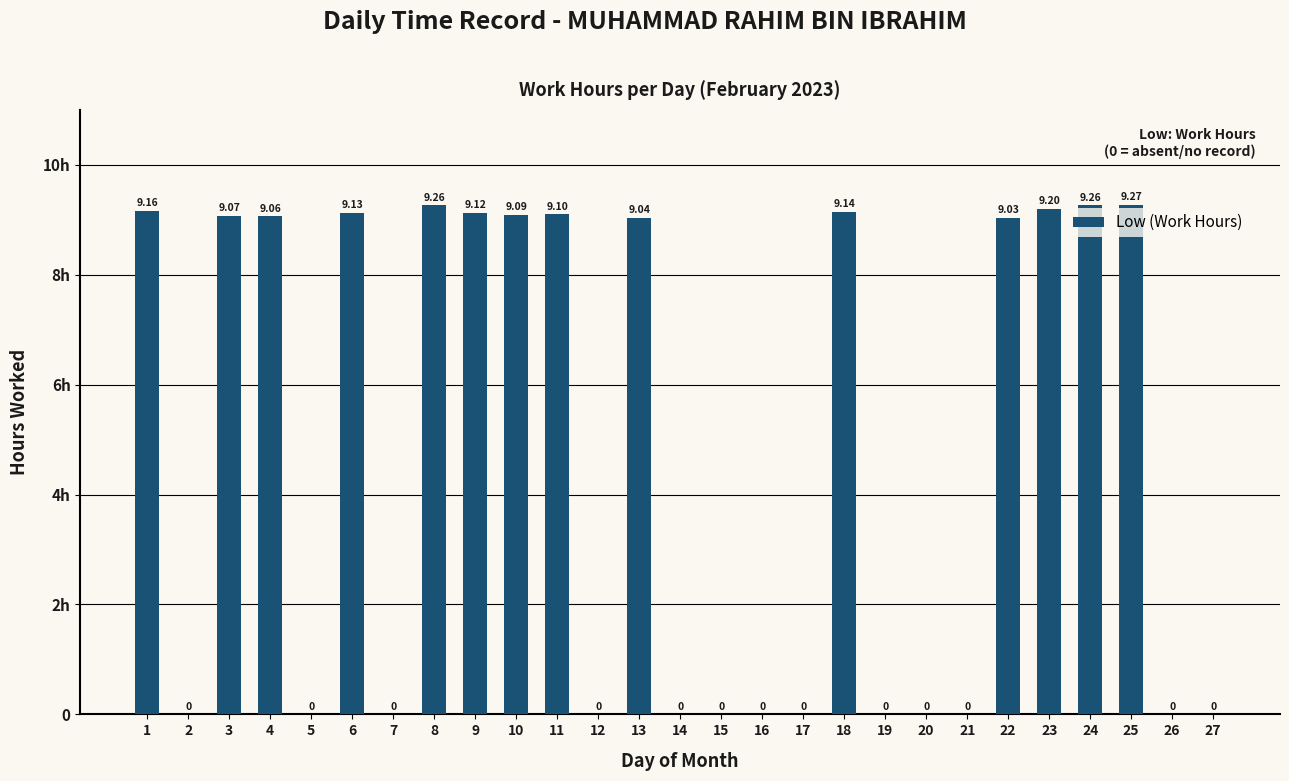

Does the chart contain any negative values?

No